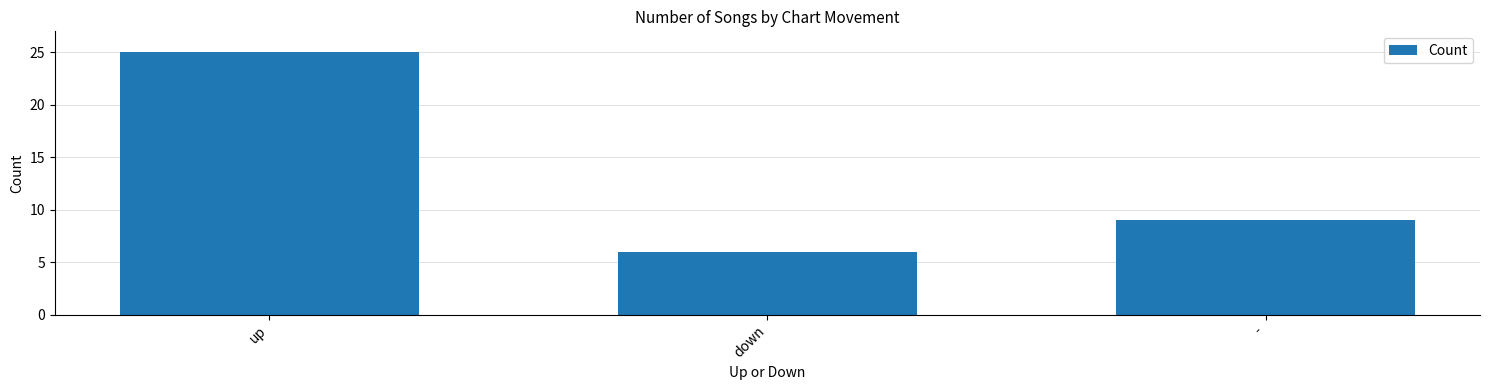

List the labels in order of value, largest first.

up, -, down